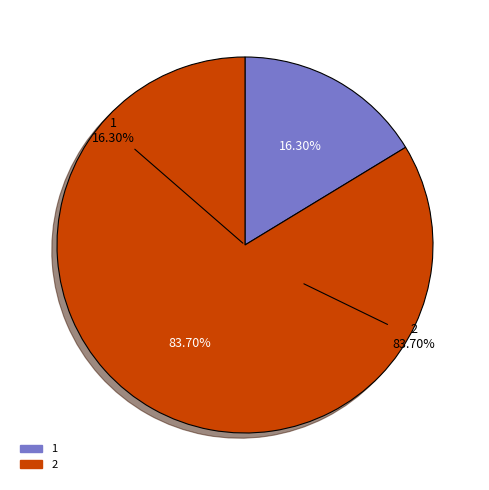

Is it true that 2 is 98% of the pie?

False